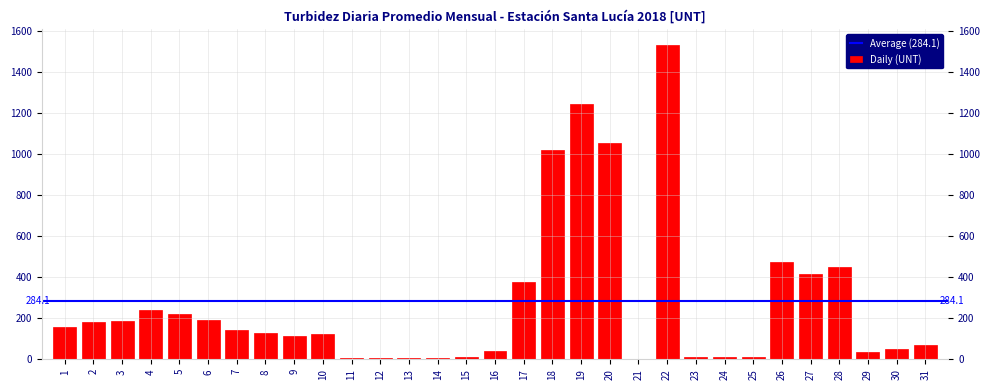

The value at 31 is 69.4. True or false?

True